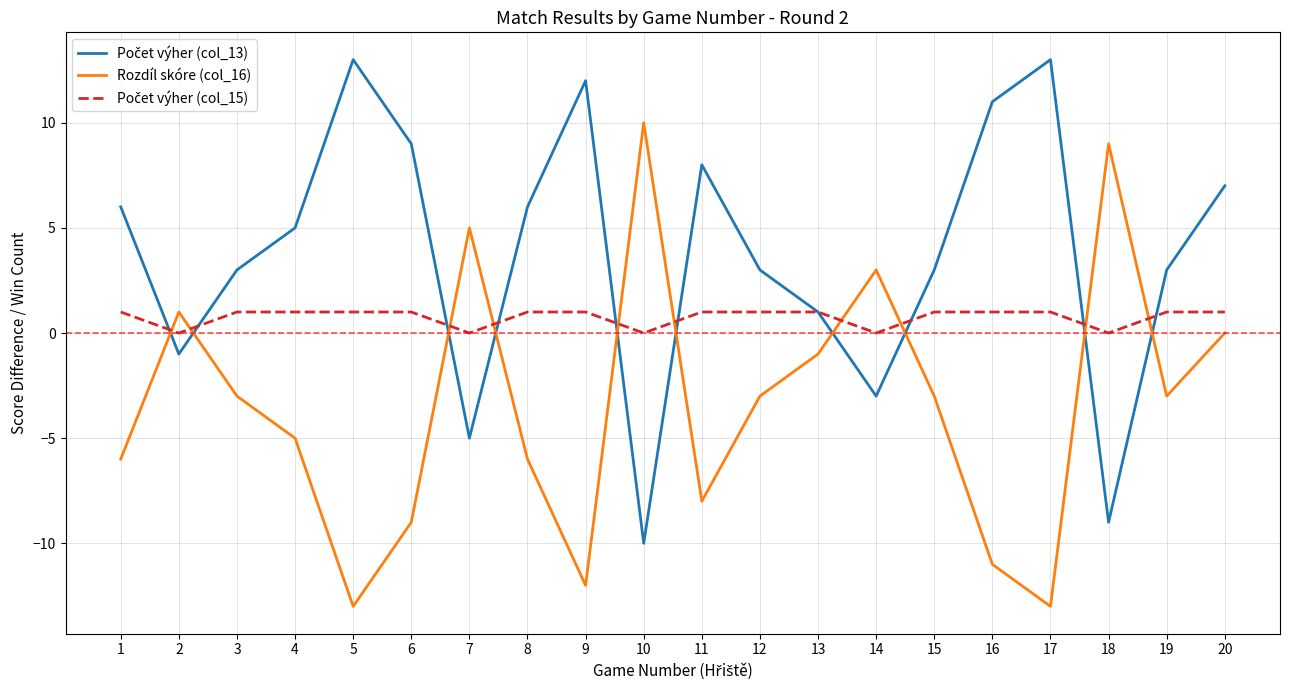

What is the lowest value of the Rozdíl skóre (col_16) series?

-13